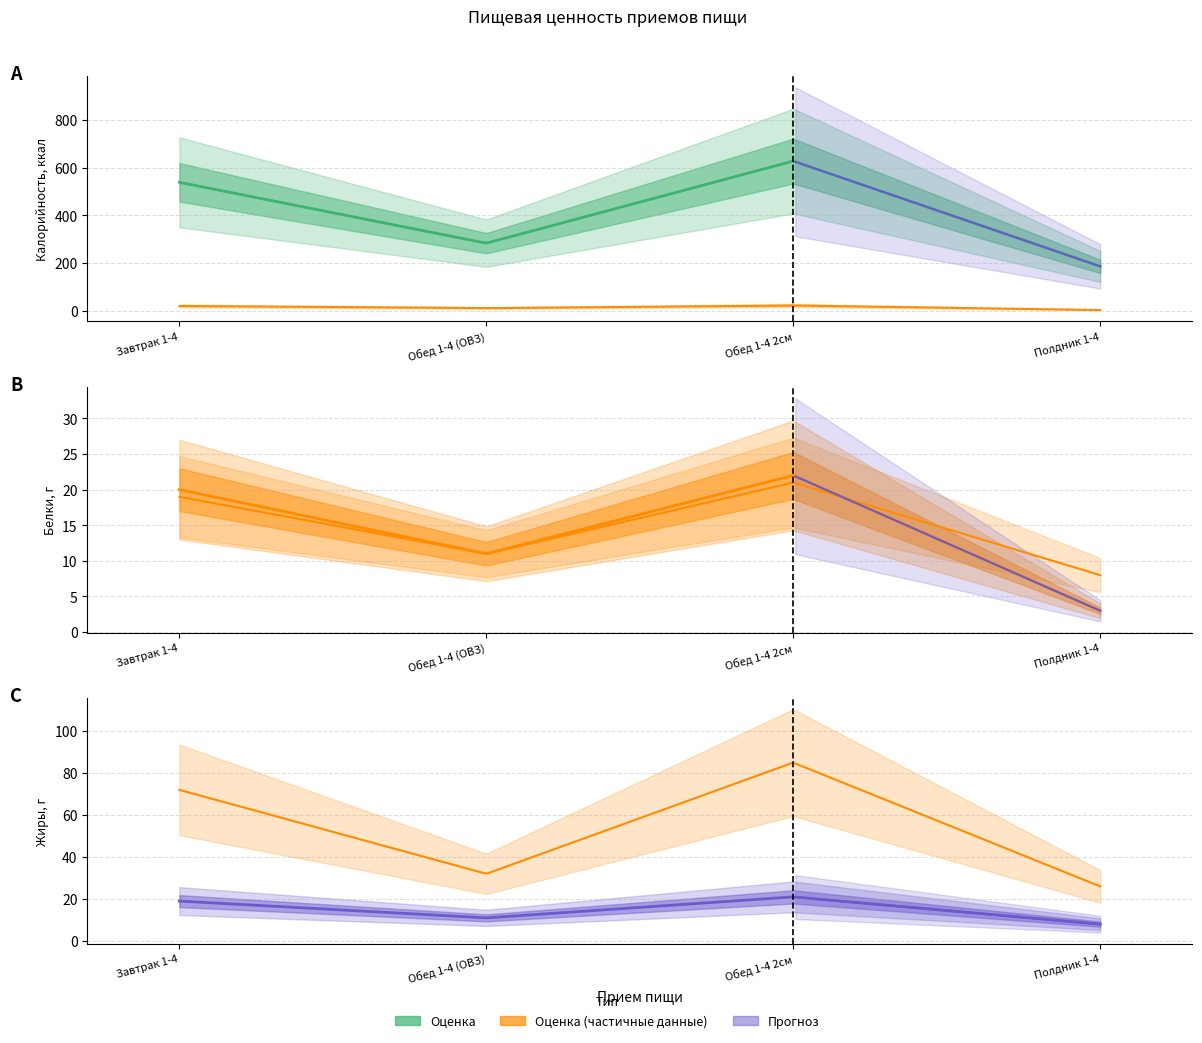

At how many categories does at least one series exceed 497?

2